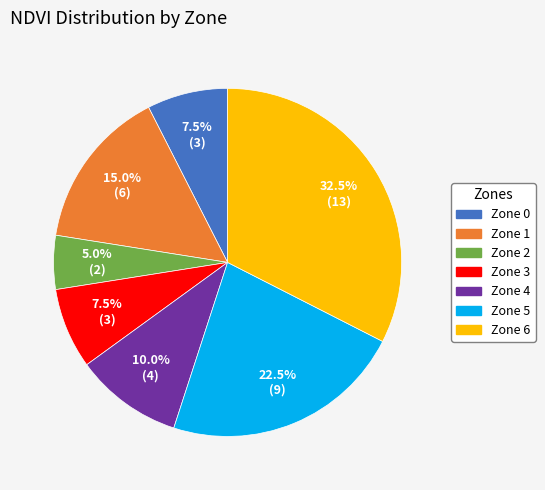

How many segments does this pie chart have?

7